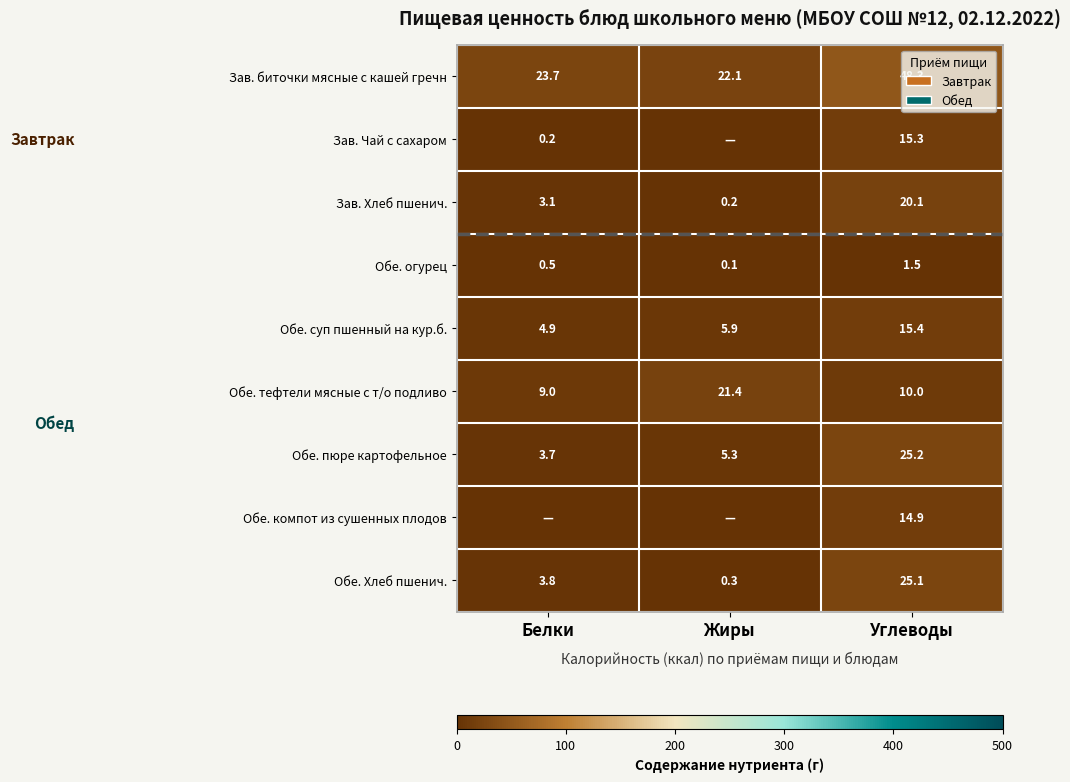

Is it true that Обе. суп пшенный на кур.б. equals 15.4 at Углеводы?

True